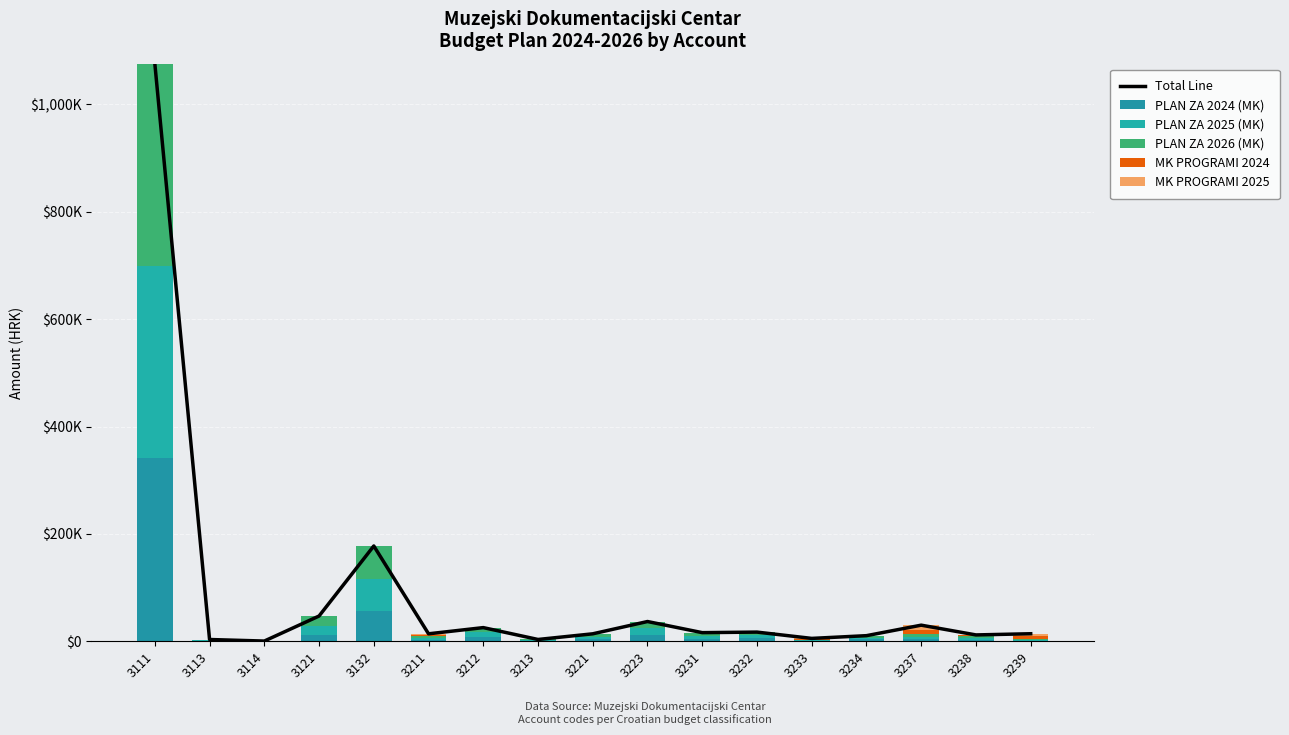

True or false: MK PROGRAMI 2025 has a value of 4392.7 at 3211.

False